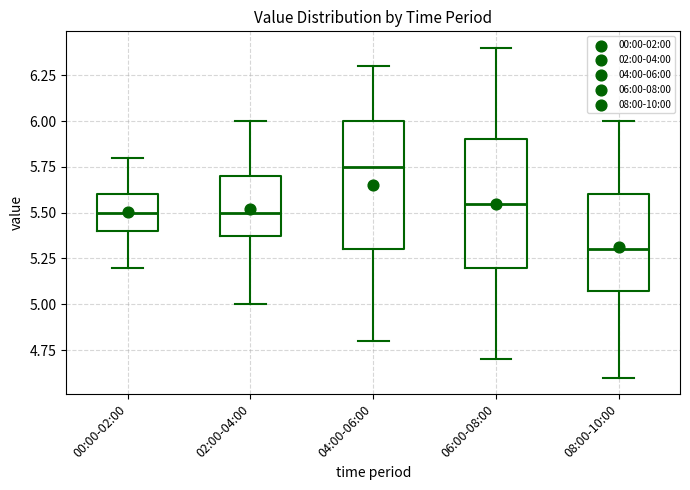

Which box's median line is the highest?

04:00-06:00